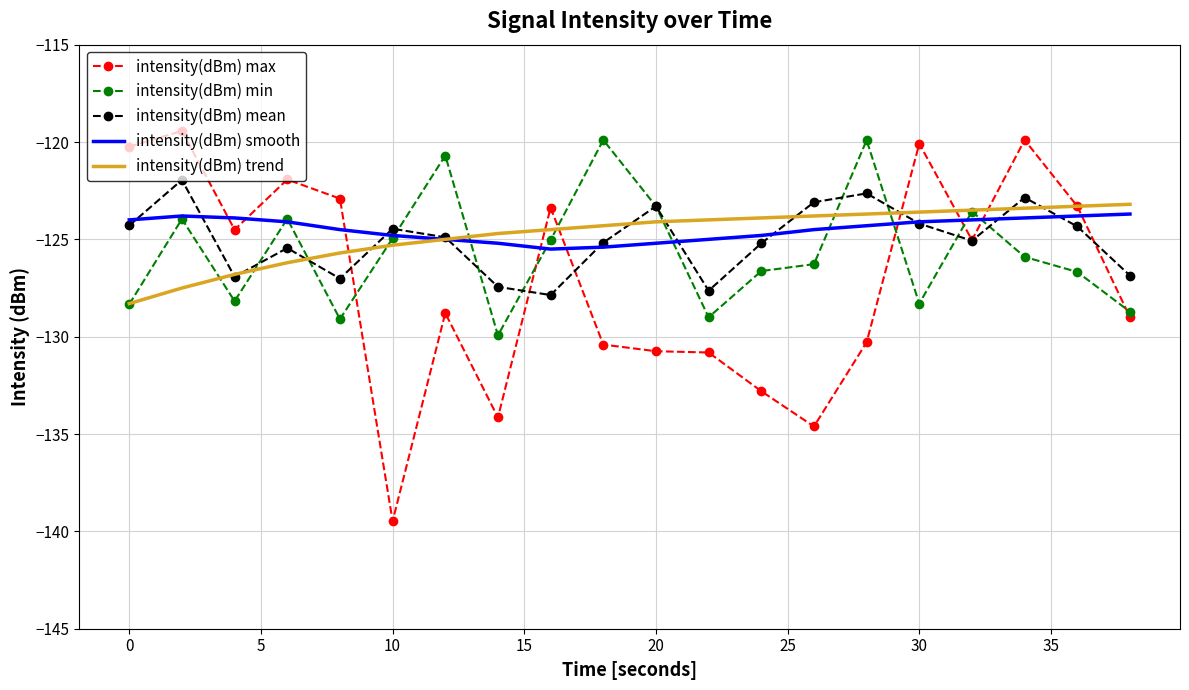

What is the minimum value for intensity(dBm) min?

-129.9